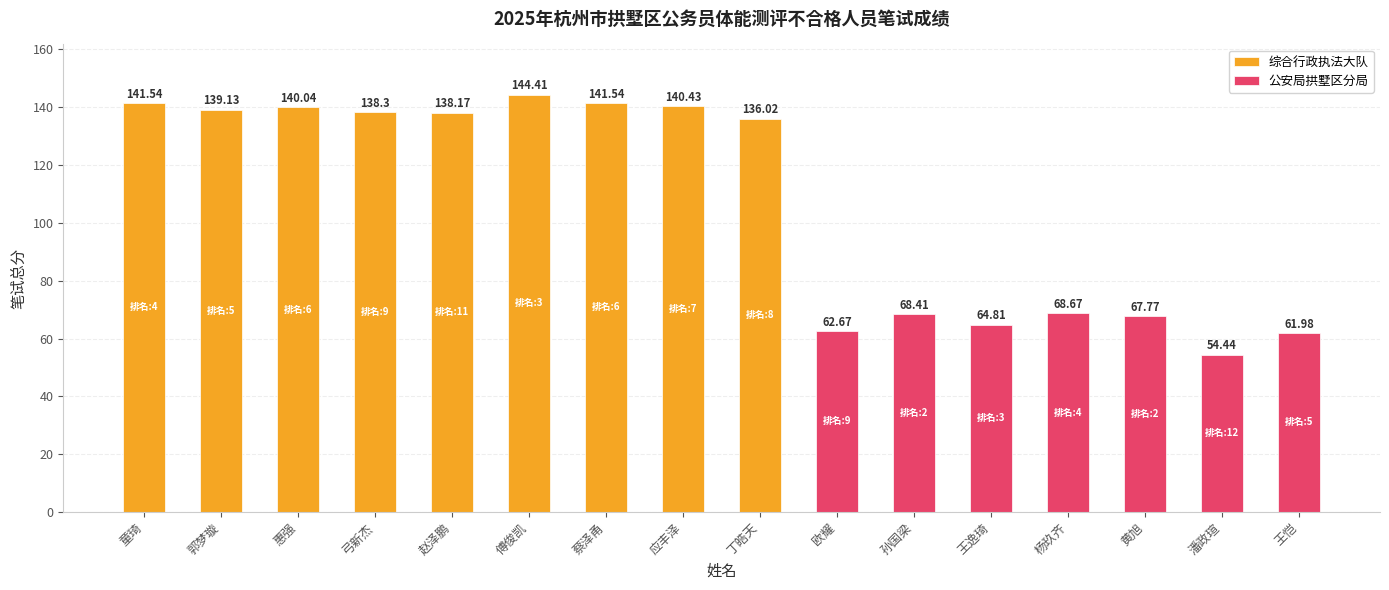

How many bars are there in total?

16